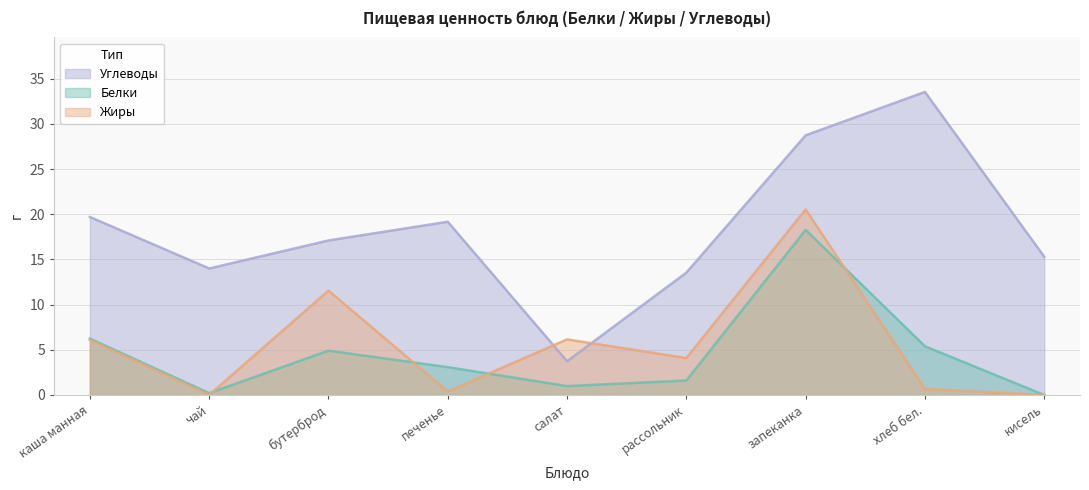

What is the difference between the maximum and minimum values in the Белки series?

18.3